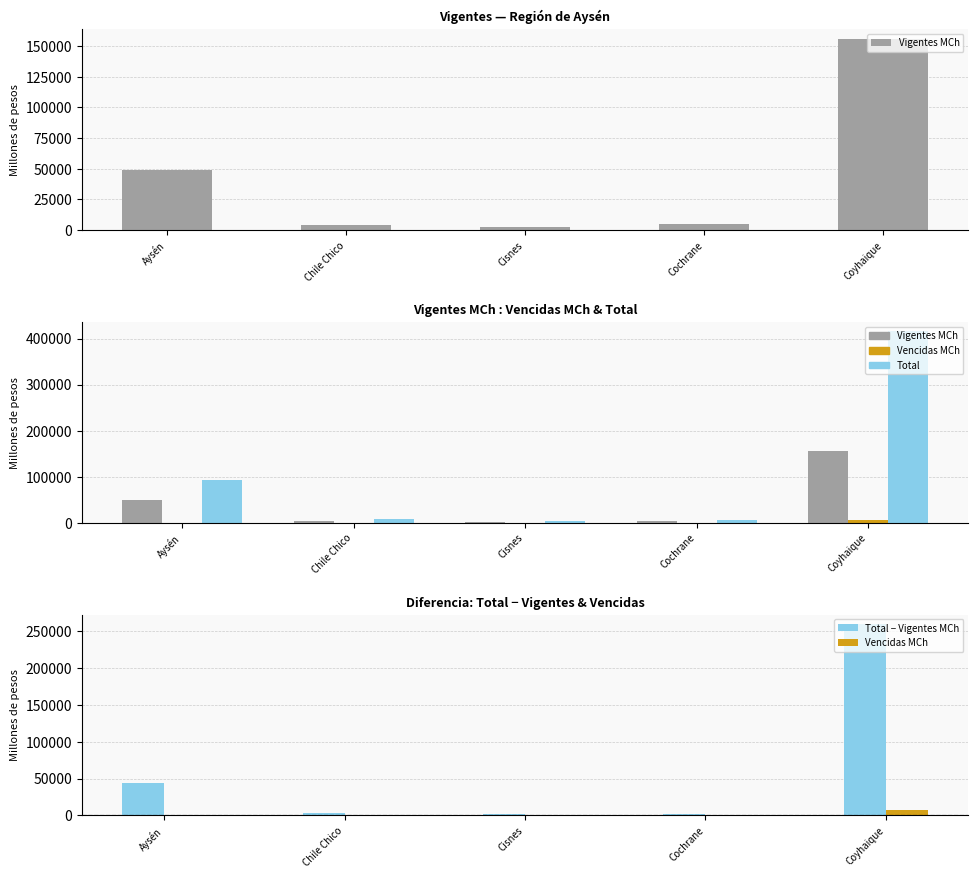

Read the Vencidas MCh value at Cisnes.

70.8